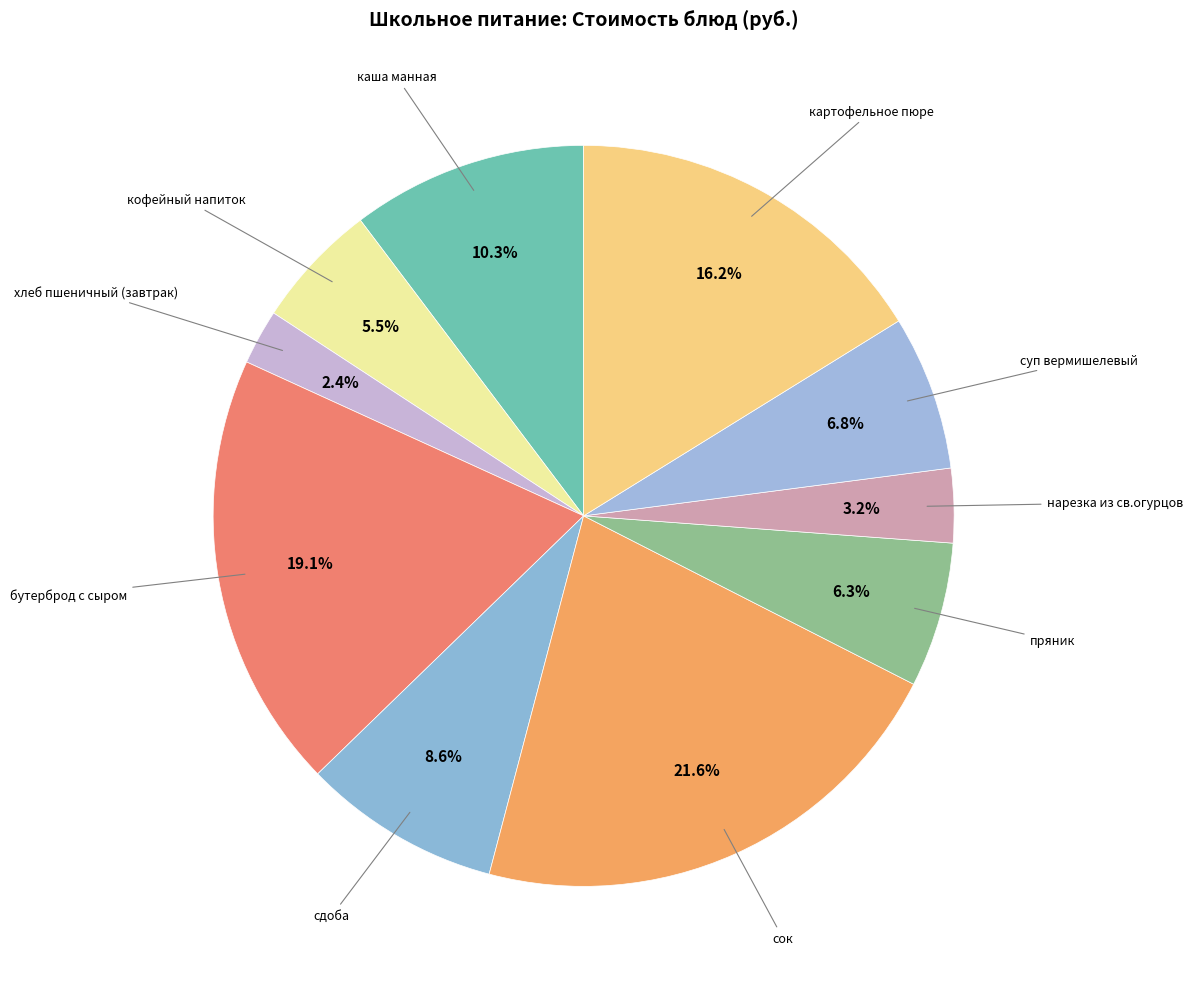

Which slice is the largest?

сок